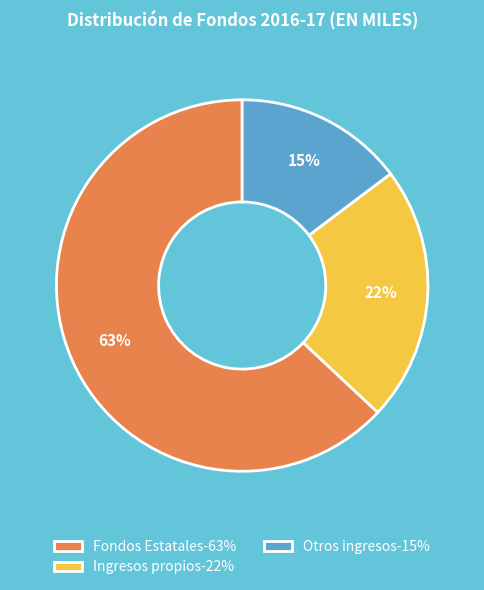

Combined, do Otros ingresos-15% and Fondos Estatales-63% account for over 50%?

Yes